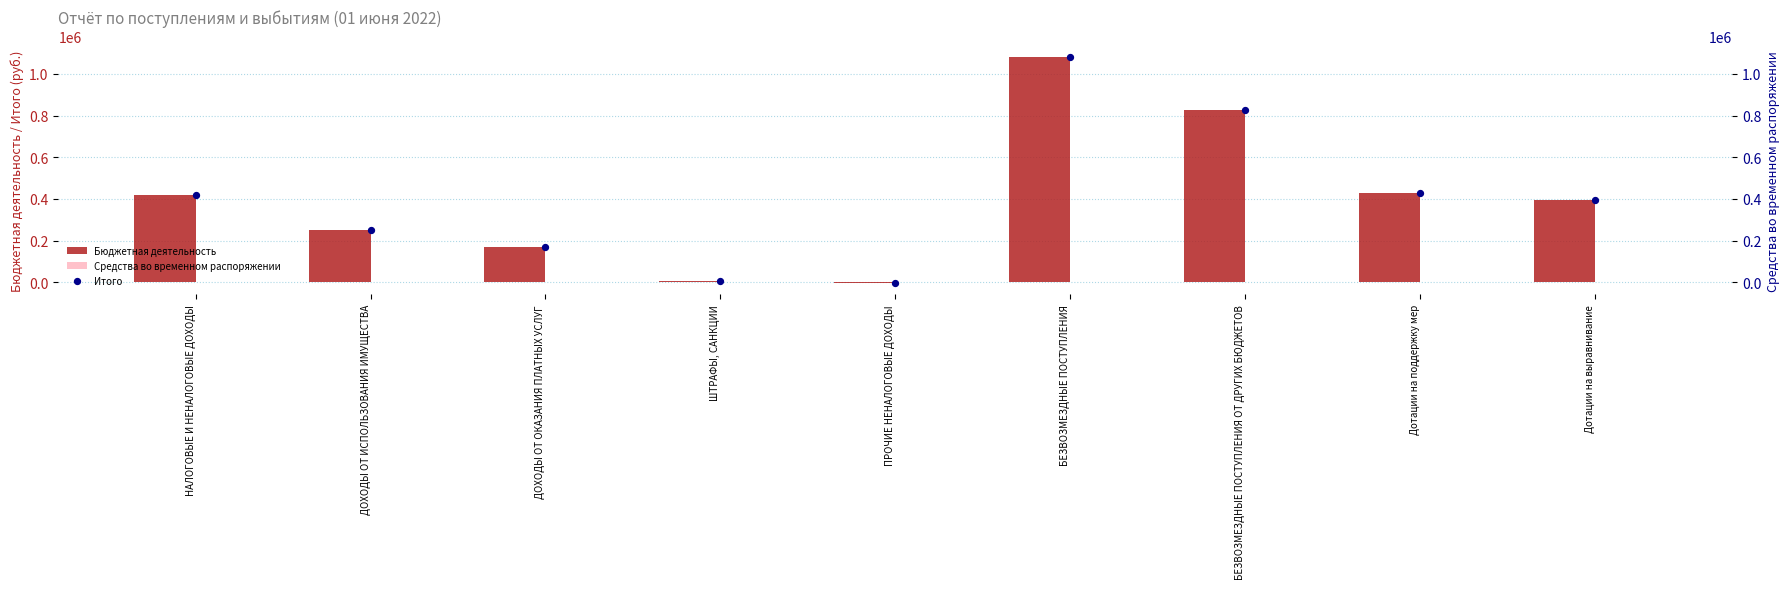

Which series contains the highest Y value?

Бюджетная деятельность